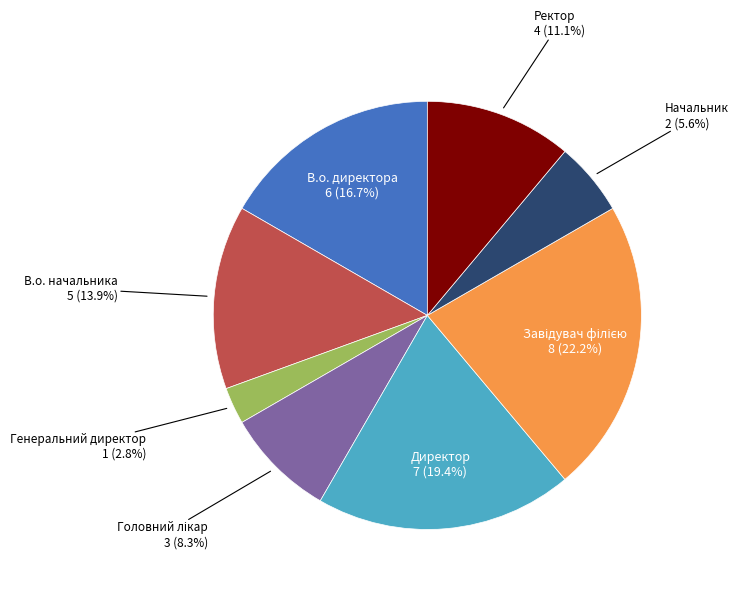

Which slice is the smallest?

Генеральний директор